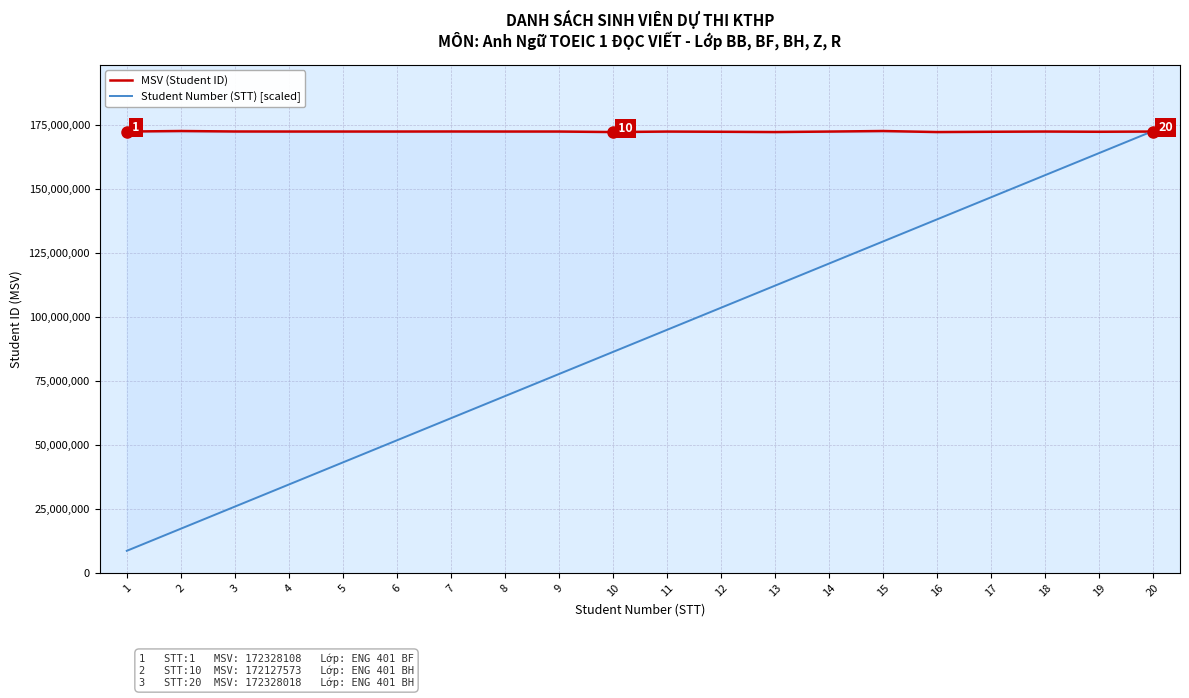

What is the sum of all Student Number (STT) [scaled] values?

1811550877.5